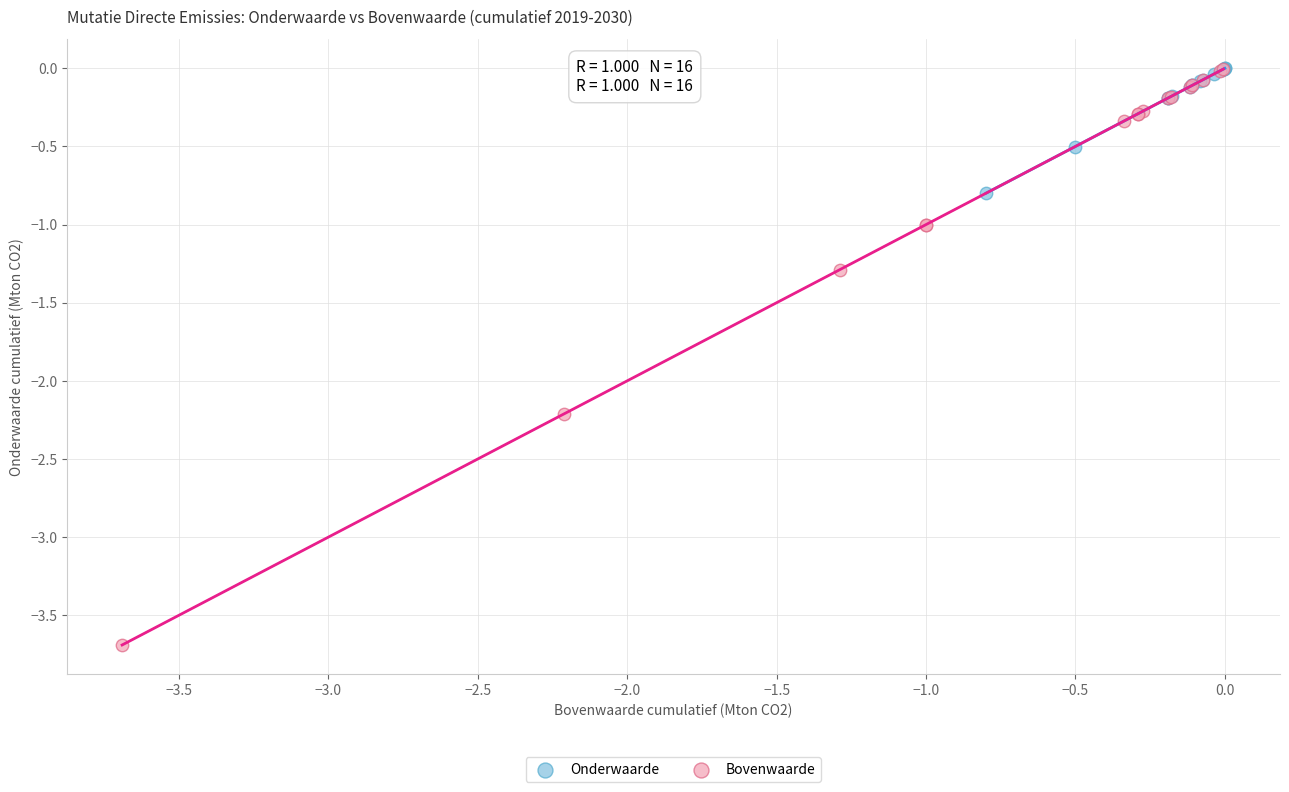

Which series has the largest Y range (max minus min)?

Bovenwaarde